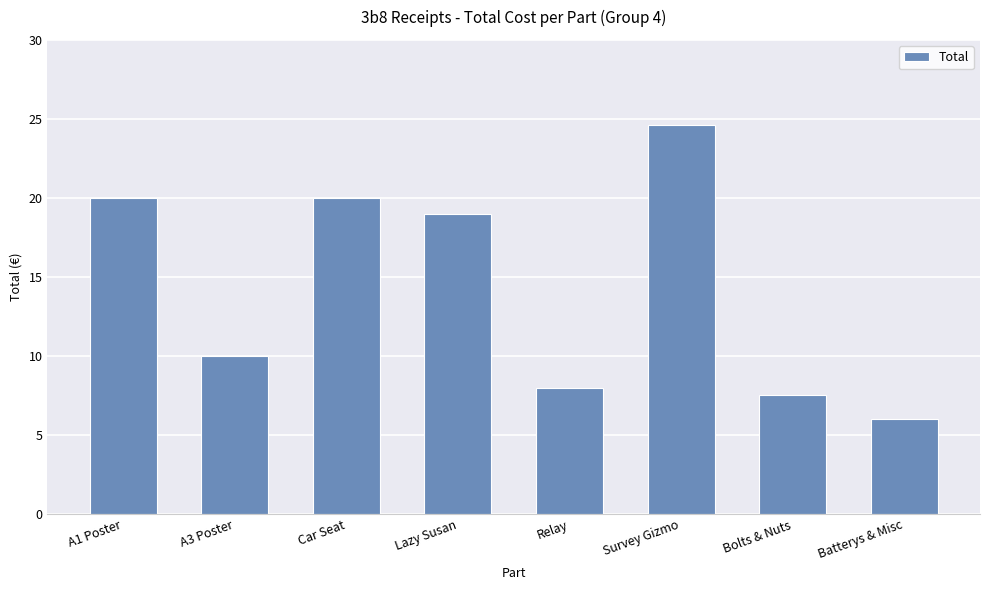

True or false: the data shows 7.5 at Bolts & Nuts.

True